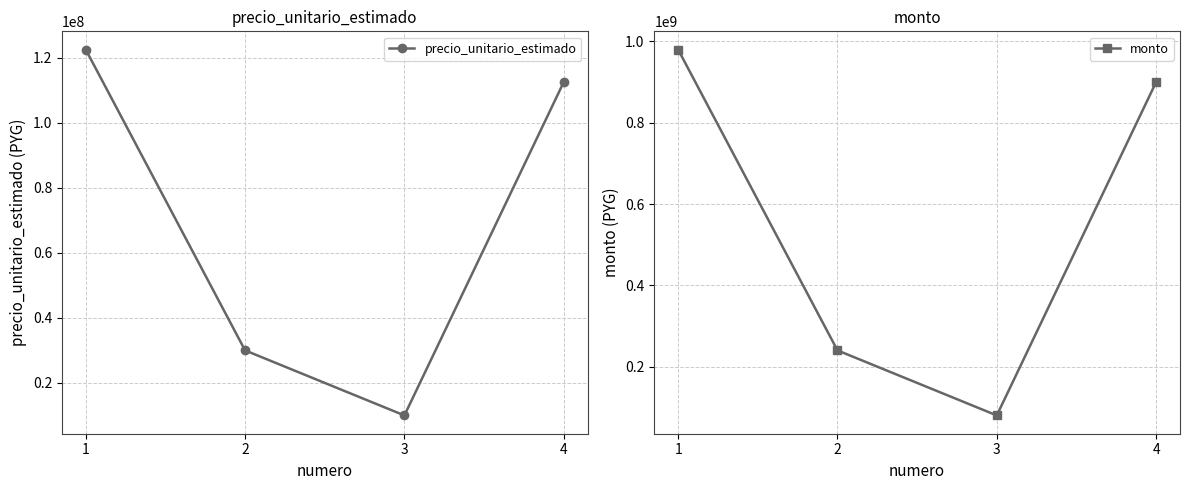

Which category has the lowest value across all series?

3